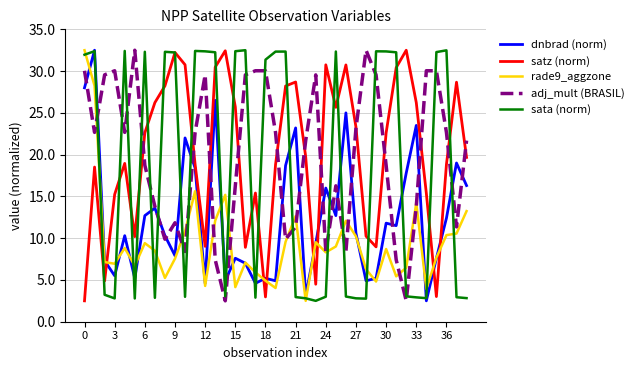

How many lines are shown in the chart?

5